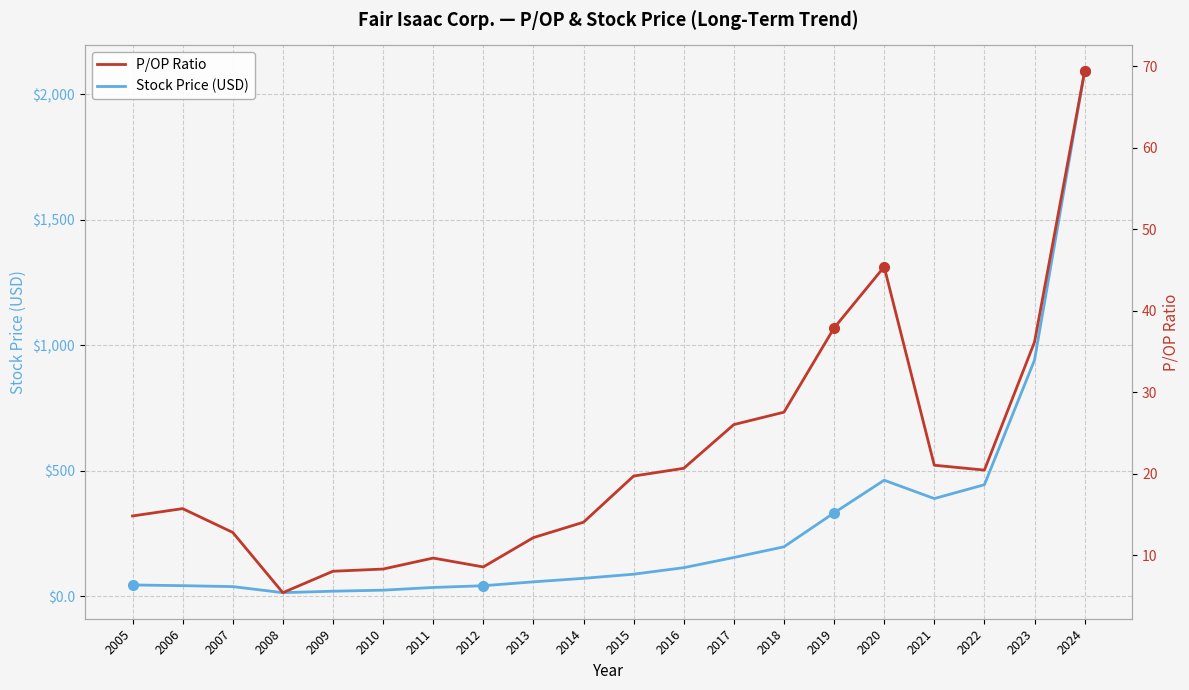

True or false: P/OP Ratio and Stock Price (USD) intersect in this chart.

False